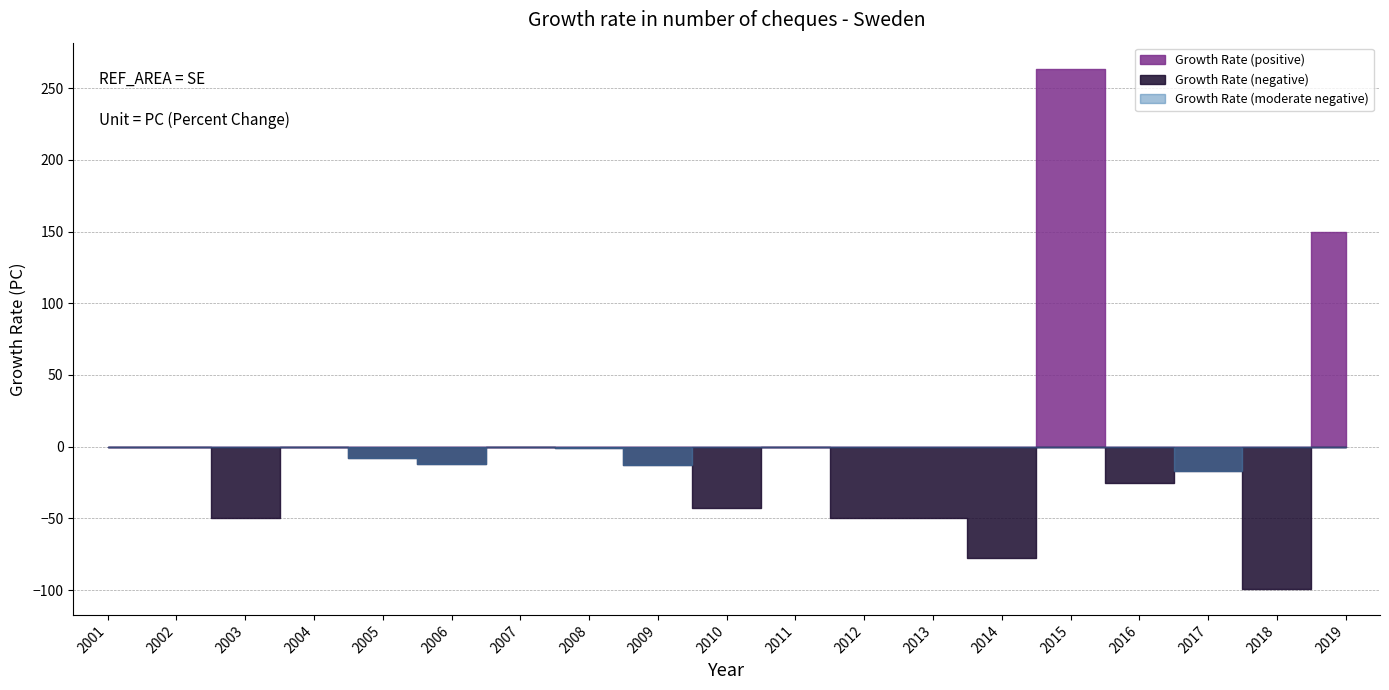

Rank the categories by value from highest to lowest.

2015, 2019, 2001, 2002, 2004, 2007, 2011, 2008, 2005, 2006, 2009, 2017, 2016, 2010, 2003, 2012, 2013, 2014, 2018